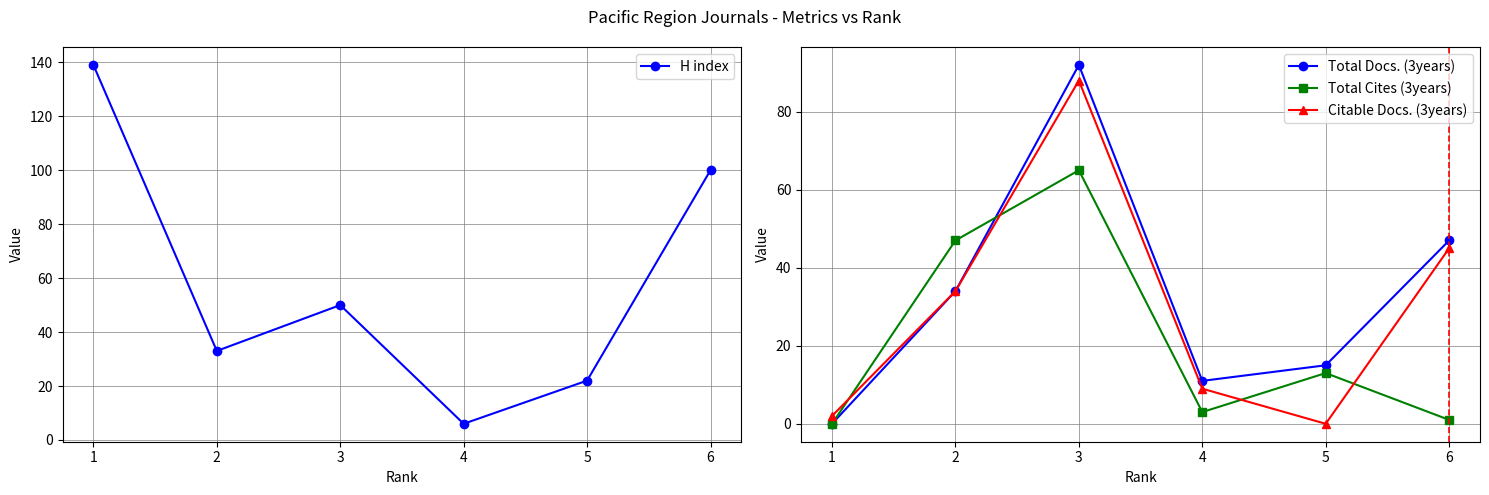

True or false: Total Cites (3years) has a value of 8 at 5.

False